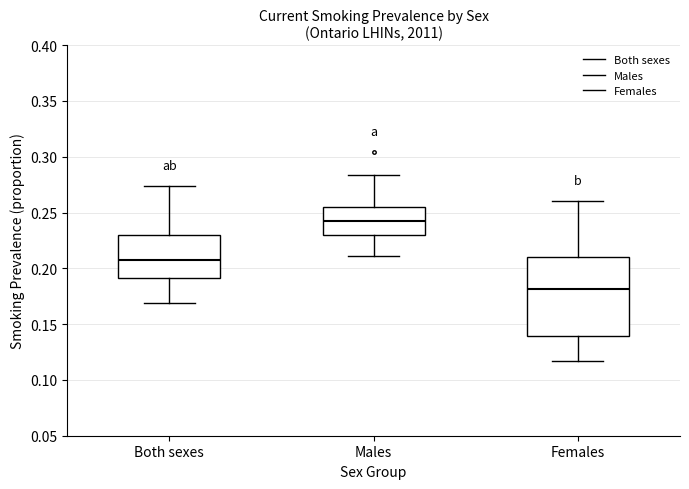

Comparing the boxes themselves (not the whiskers), which one is the tallest?

Females